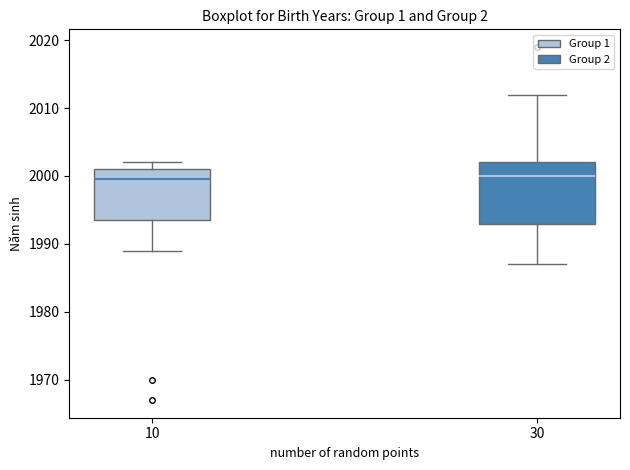

Which box is the tallest, from its lower edge to its upper edge?

30